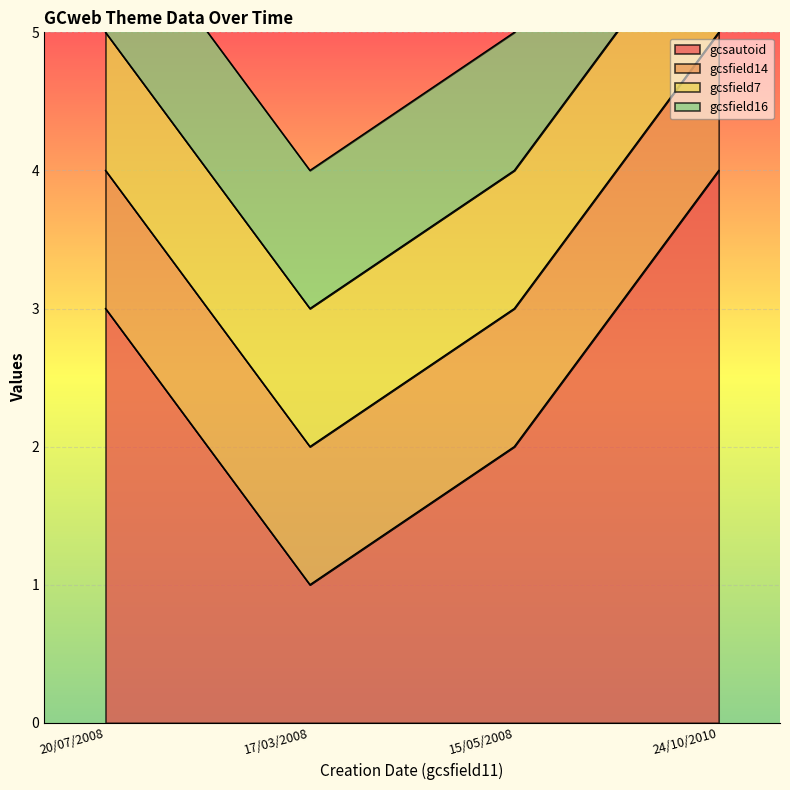

Which series changed the most between 17/03/2008 and 24/10/2010?

gcsautoid